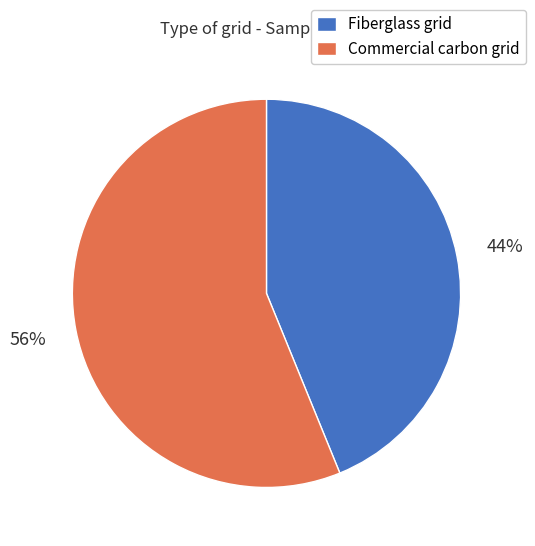

Count the number of slices in the pie.

2